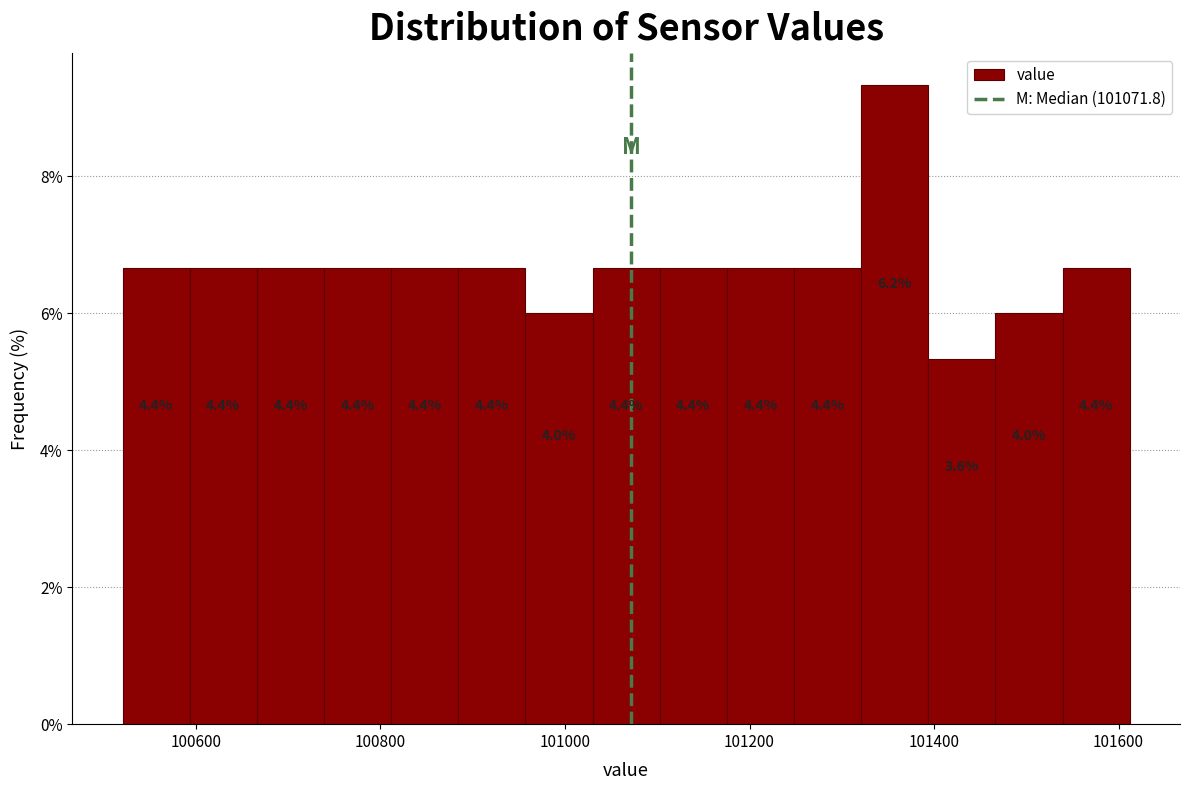

Read against the x-axis, roughly where is the centre of the tallest bar?

101360